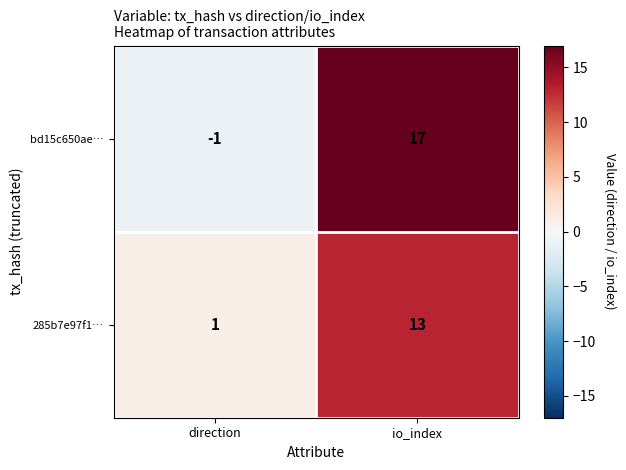

Which category has the highest value across all series?

io_index